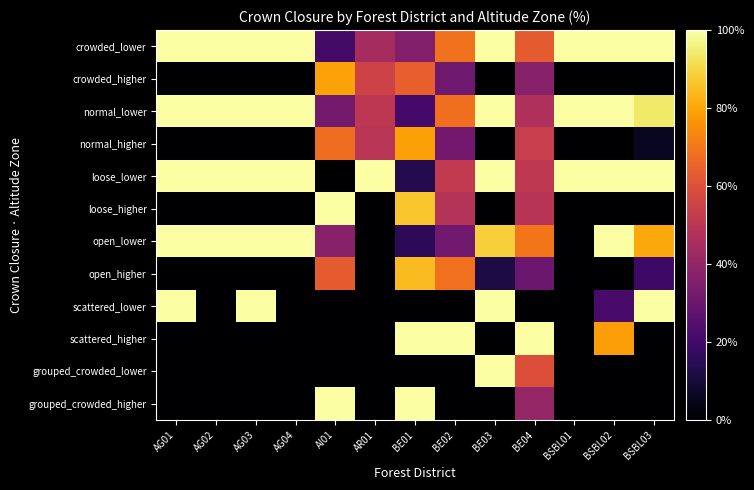

How many distinct data groups are displayed?

12